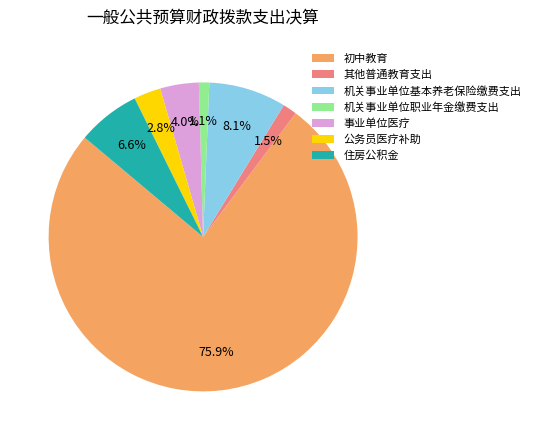

Do 事业单位医疗 and 住房公积金 together represent more than half of the pie?

No